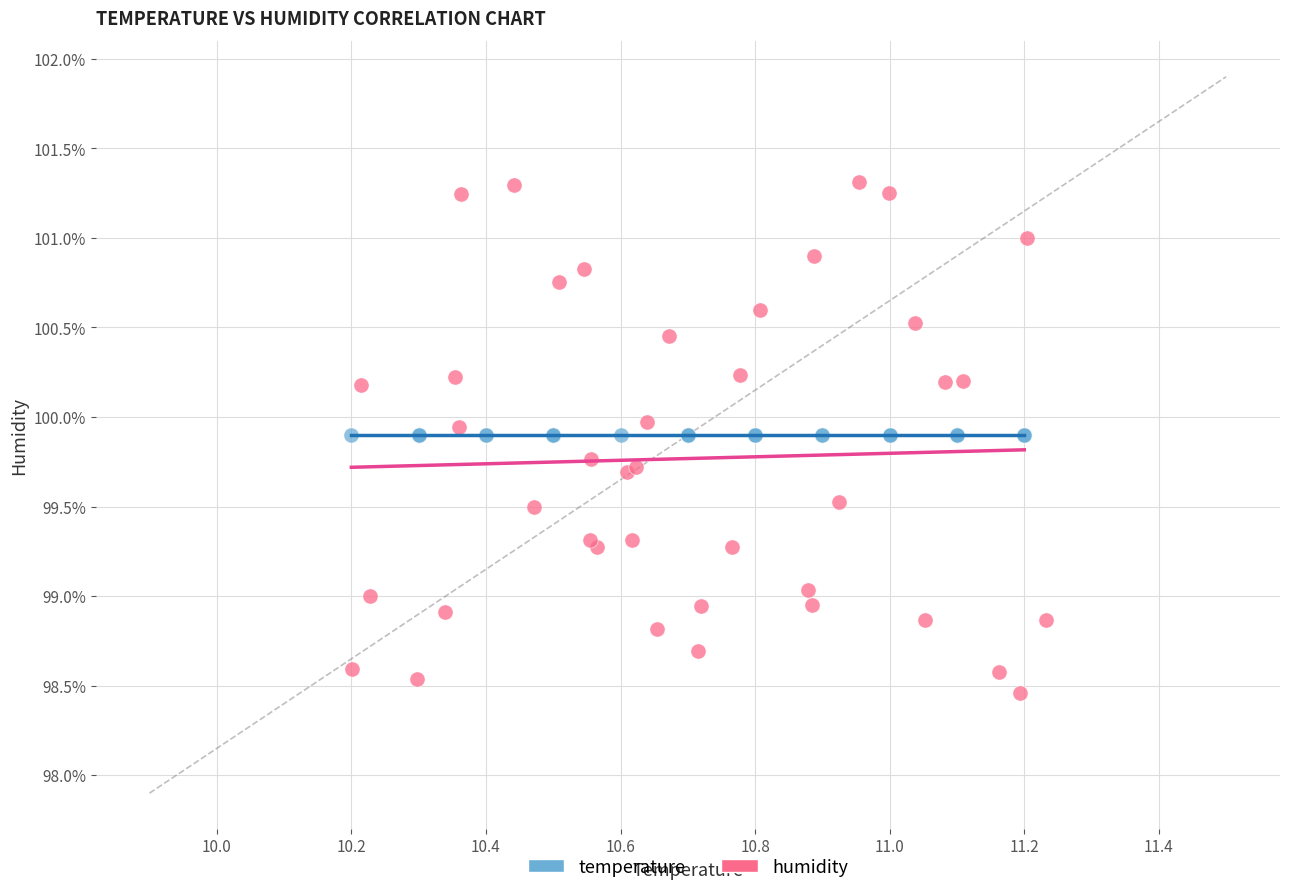

Which series reaches the minimum Y coordinate?

humidity